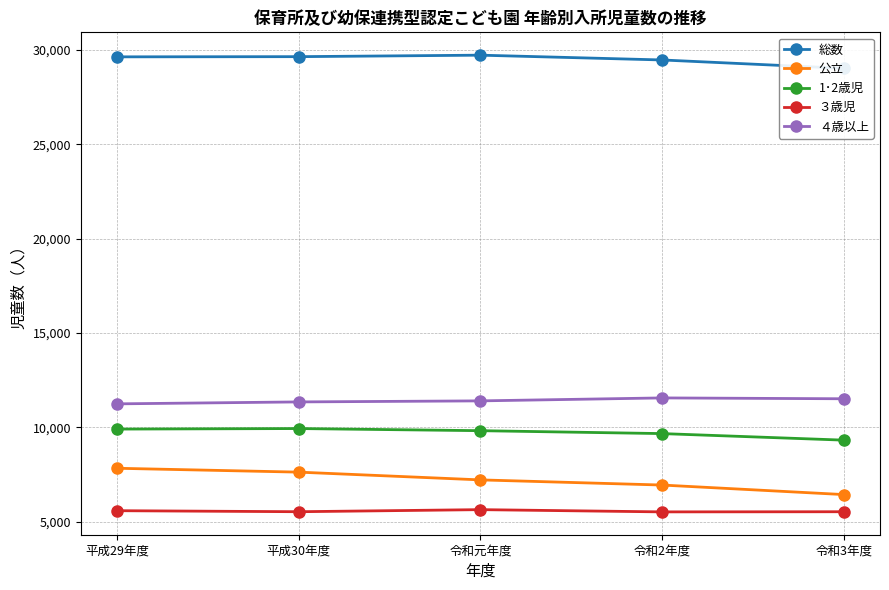

The value of ４歳以上 at 平成30年度 is 18564. True or false?

False